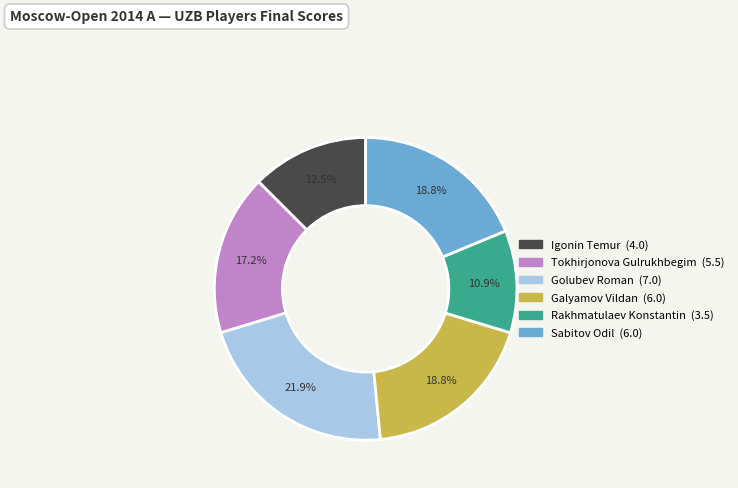

Which category has the smallest portion of the pie?

Rakhmatulaev Konstantin